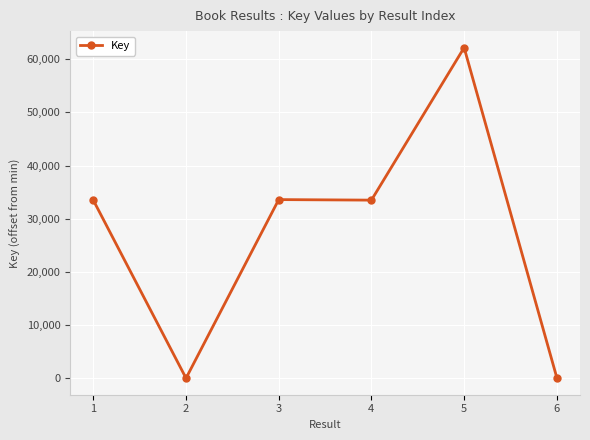

What is the change in value from 2 to 6?

+95